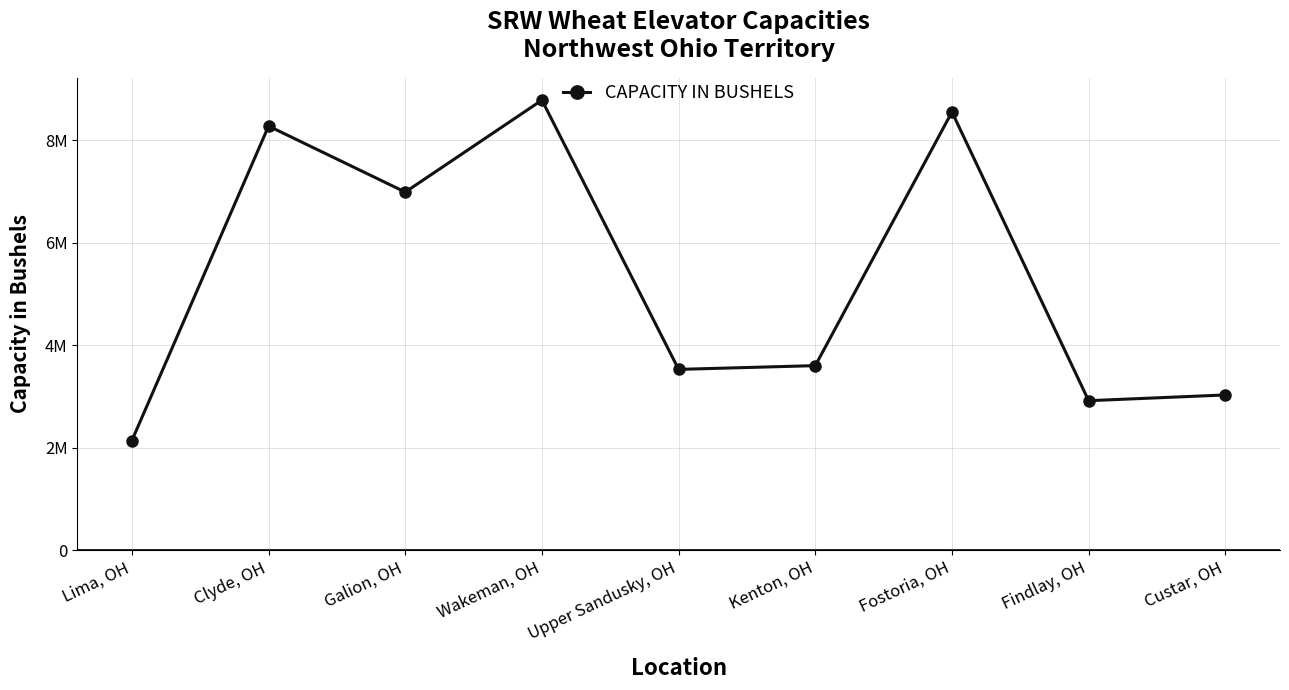

What is the value of the 3rd point from the left?

6987000